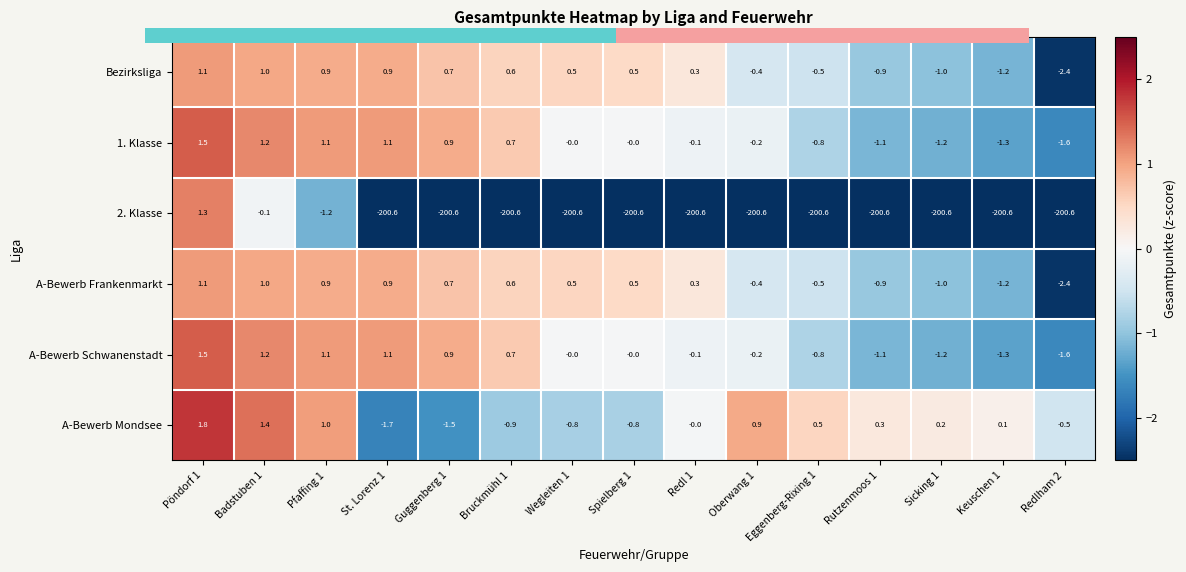

What is the difference between the A-Bewerb Mondsee values at Oberwang 1 and Guggenberg 1?

2.4